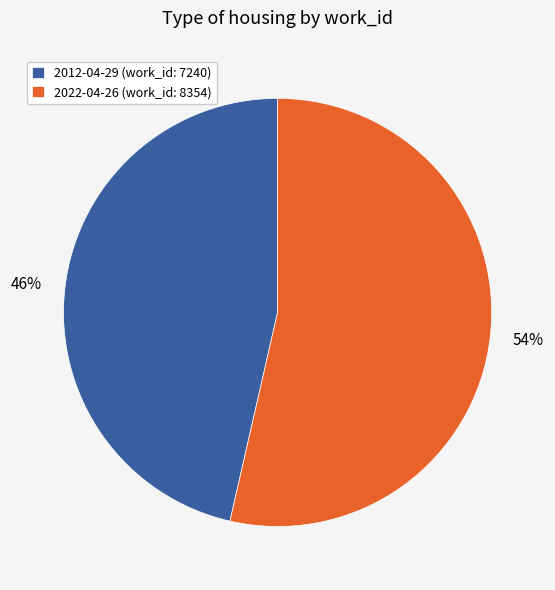

To the nearest percent, what portion does 2012-04-29 represent?

46%